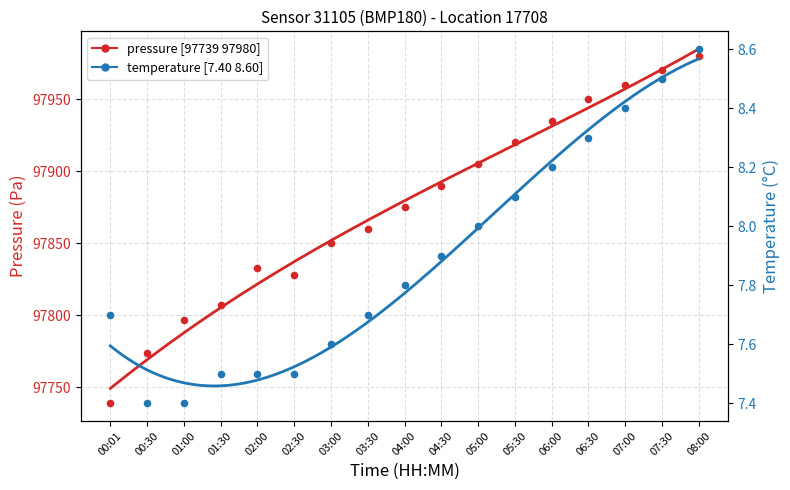

Which series has the largest total across all categories?

pressure